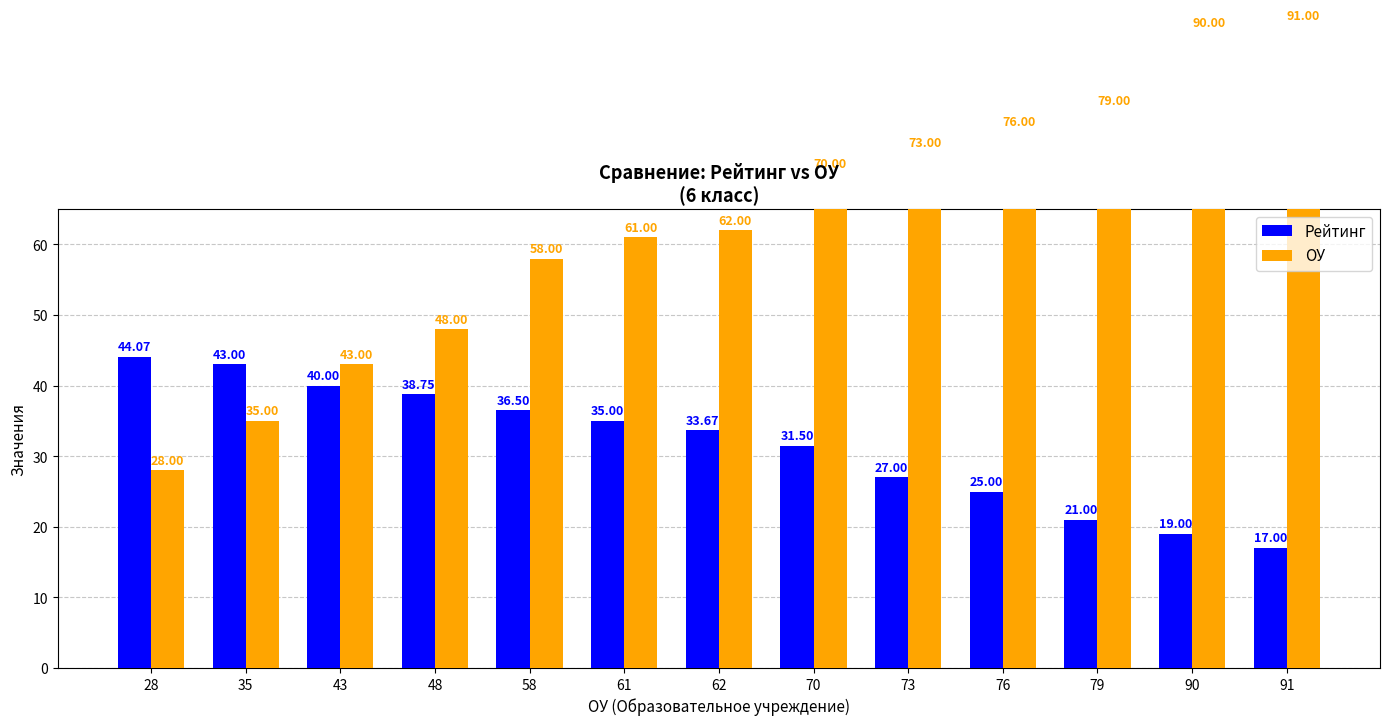

Rank the categories by ОУ value from lowest to highest.

28, 35, 43, 48, 58, 61, 62, 70, 73, 76, 79, 90, 91